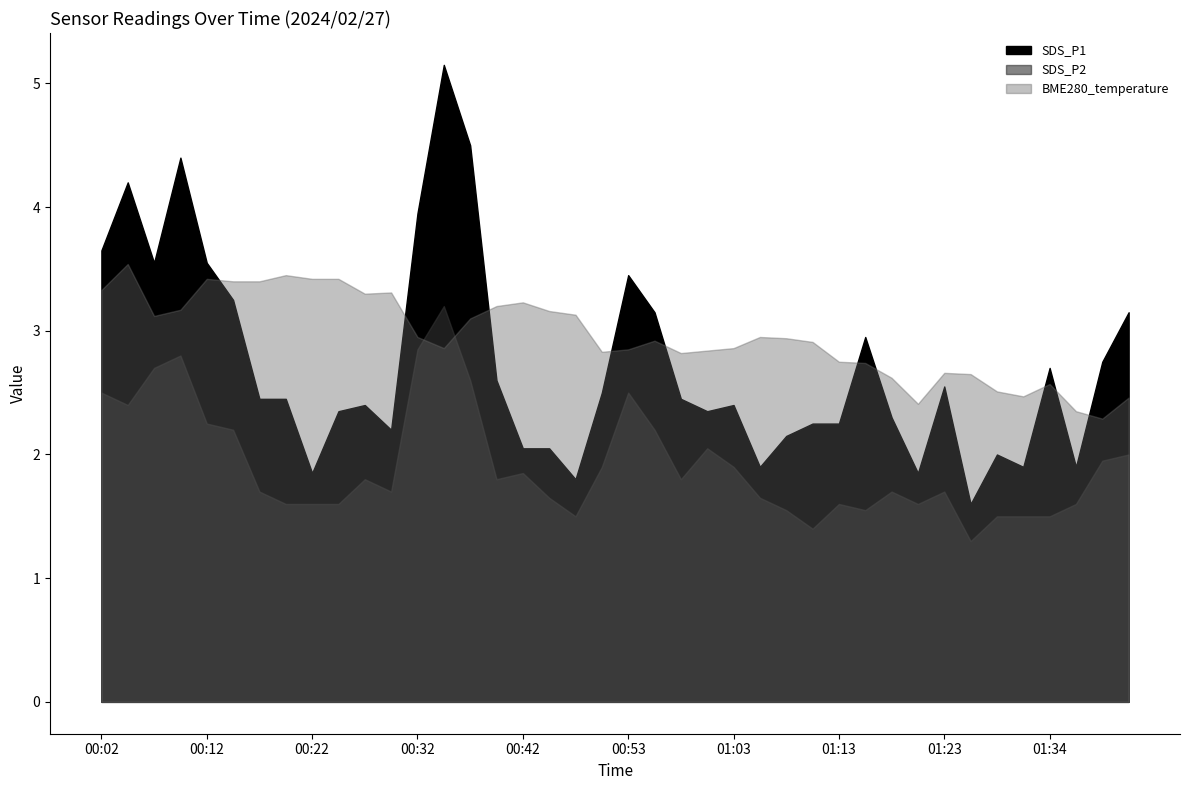

Reading left to right, extract all data points from this chart.

SDS_P1: 3.6	4.2	3.5	4.4	3.5	3.2	2.5	2.5	1.9	2.4	2.4	2.2	4.0	5.2	4.5	2.6	2.0	2.0	1.8	2.5	3.5	3.1	2.5	2.4	2.4	1.9	2.1	2.2	2.2	3.0	2.3	1.9	2.5	1.6	2.0	1.9	2.7	1.9	2.8	3.1
SDS_P2: 2.5	2.4	2.7	2.8	2.2	2.2	1.7	1.6	1.6	1.6	1.8	1.7	2.9	3.2	2.6	1.8	1.9	1.6	1.5	1.9	2.5	2.2	1.8	2.0	1.9	1.6	1.6	1.4	1.6	1.6	1.7	1.6	1.7	1.3	1.5	1.5	1.5	1.6	1.9	2.0
BME280_temperature: 3.3	3.5	3.1	3.2	3.4	3.4	3.4	3.5	3.4	3.4	3.3	3.3	3.0	2.9	3.1	3.2	3.2	3.2	3.1	2.8	2.9	2.9	2.8	2.8	2.9	3.0	2.9	2.9	2.8	2.7	2.6	2.4	2.7	2.6	2.5	2.5	2.6	2.4	2.3	2.5